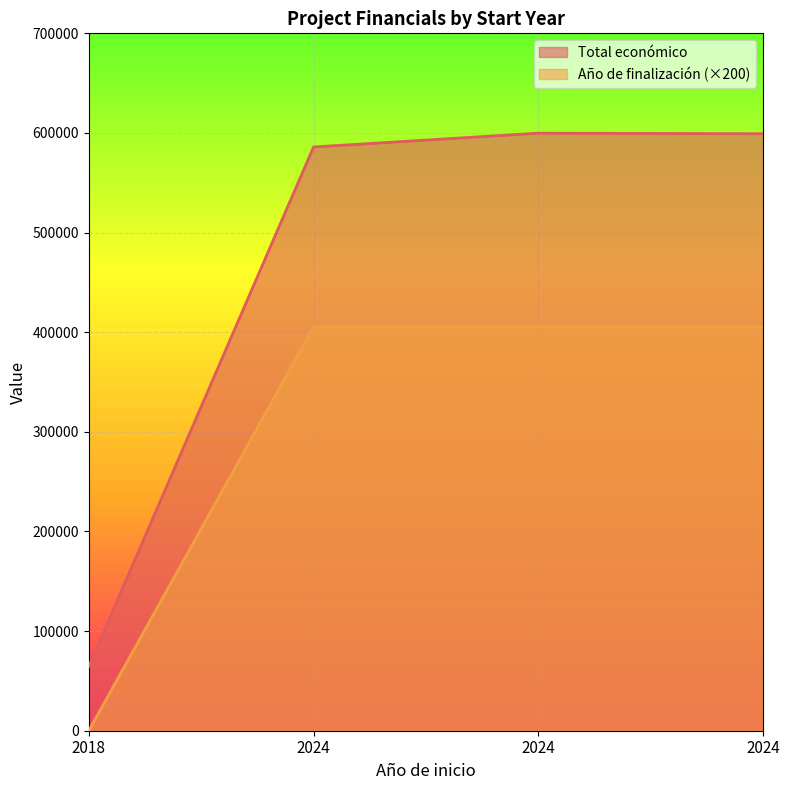

What is the sum of the Año de finalización values at 2024 and 2024?

4054